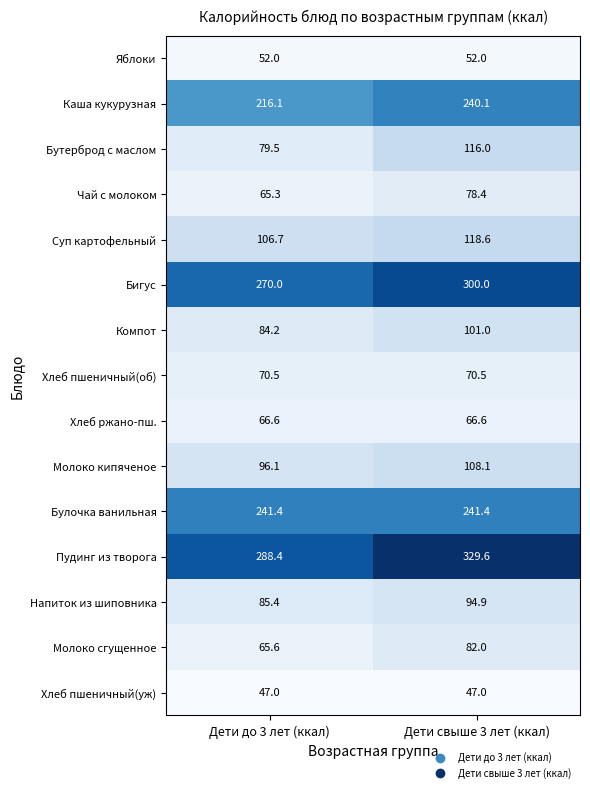

What is the difference between the Каша кукурузная values at Дети свыше 3 лет (ккал) and Дети до 3 лет (ккал)?

24.0